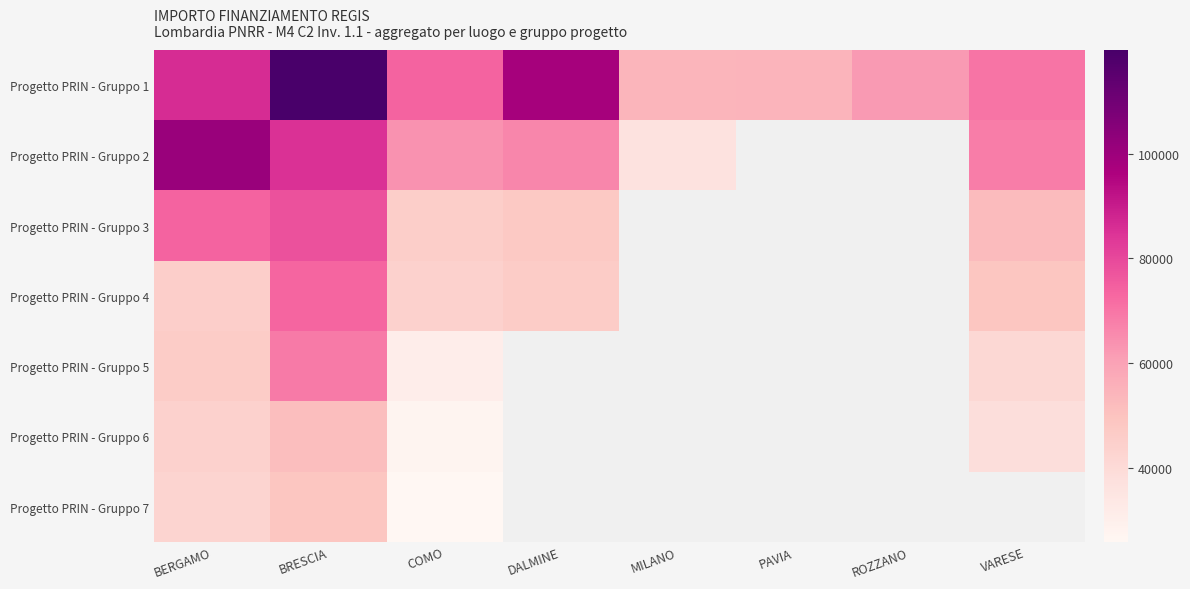

The Progetto PRIN - Gruppo 3 series shows 43715.8 at BRESCIA. True or false?

False